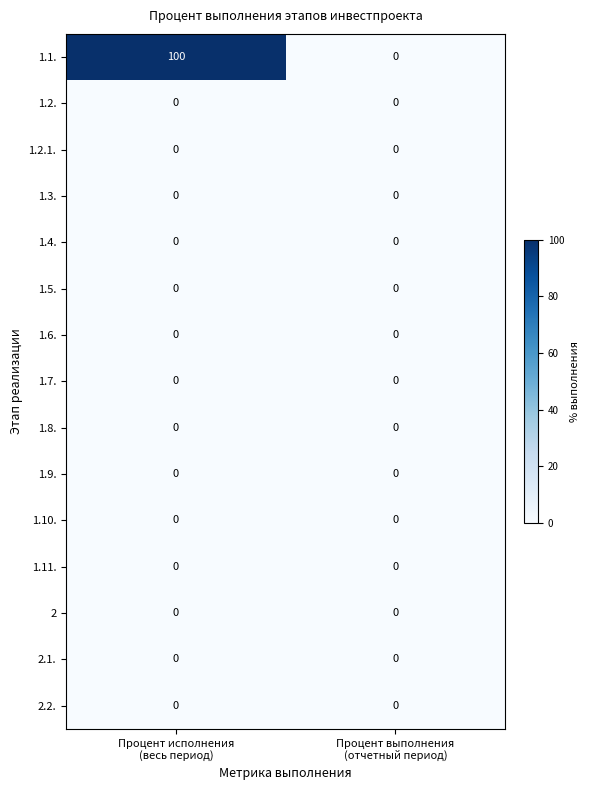

Which series has the largest range (max minus min)?

1.1.